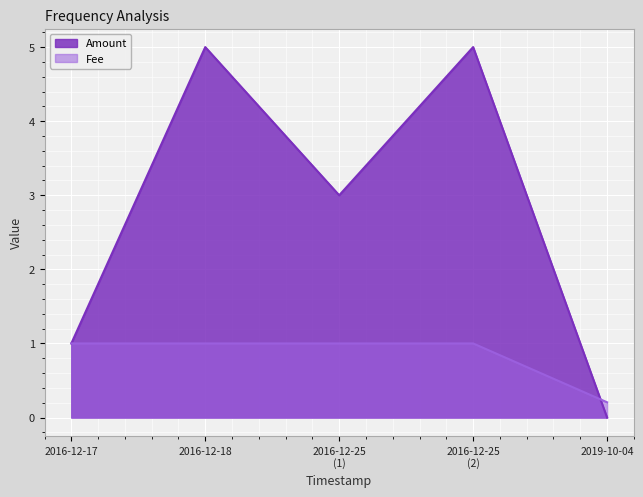

Is the value of Amount at 2016-12-25 11:42:48 greater than the value of Fee at 2016-12-25 11:42:48?

Yes